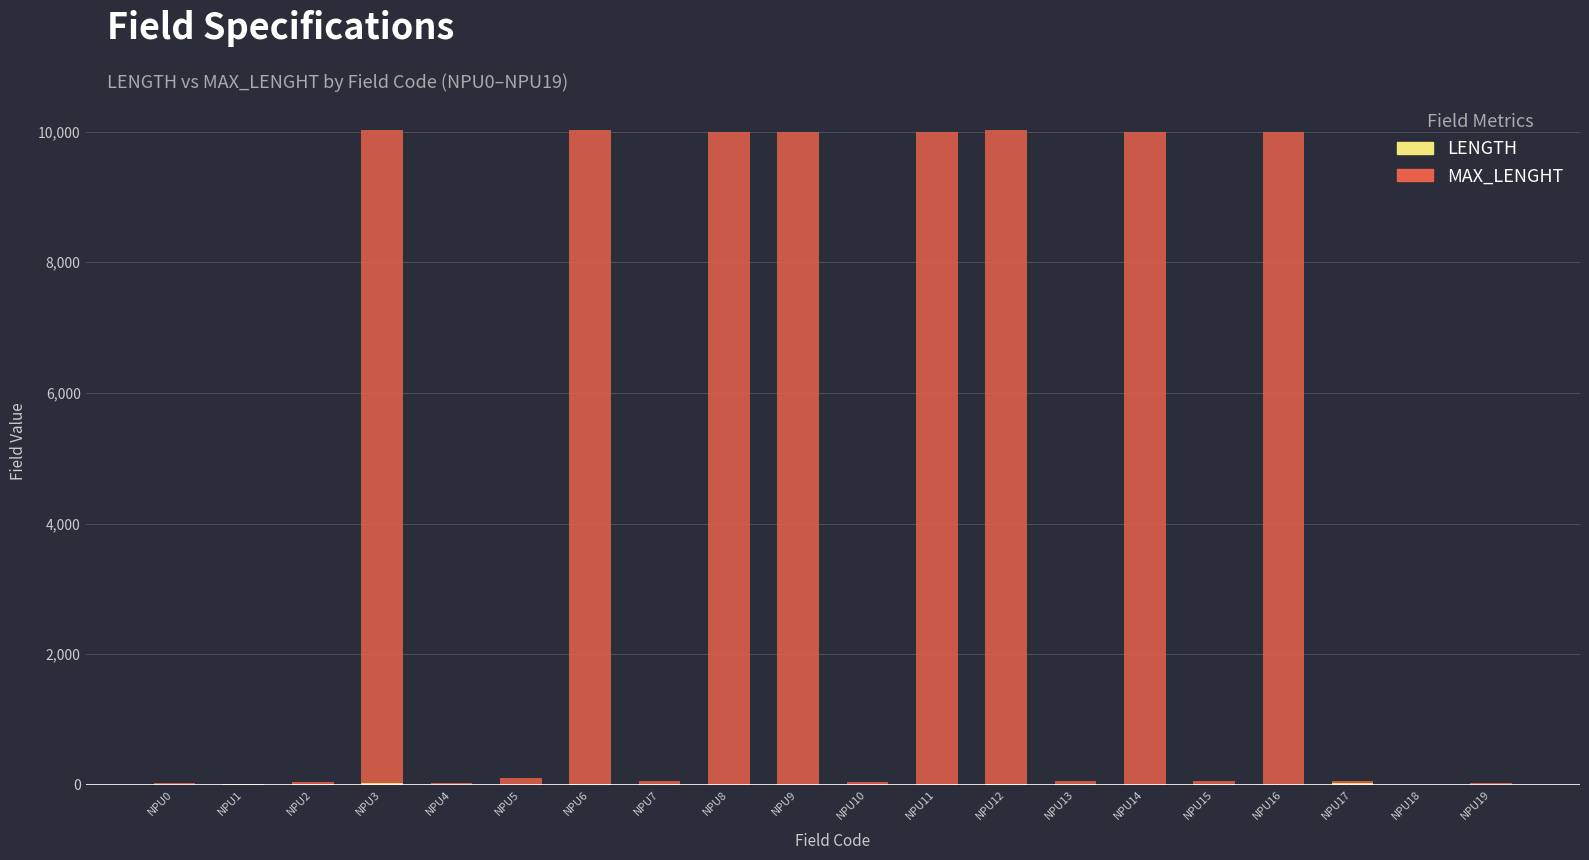

Are the bars grouped side by side (vs. stacked)?

No